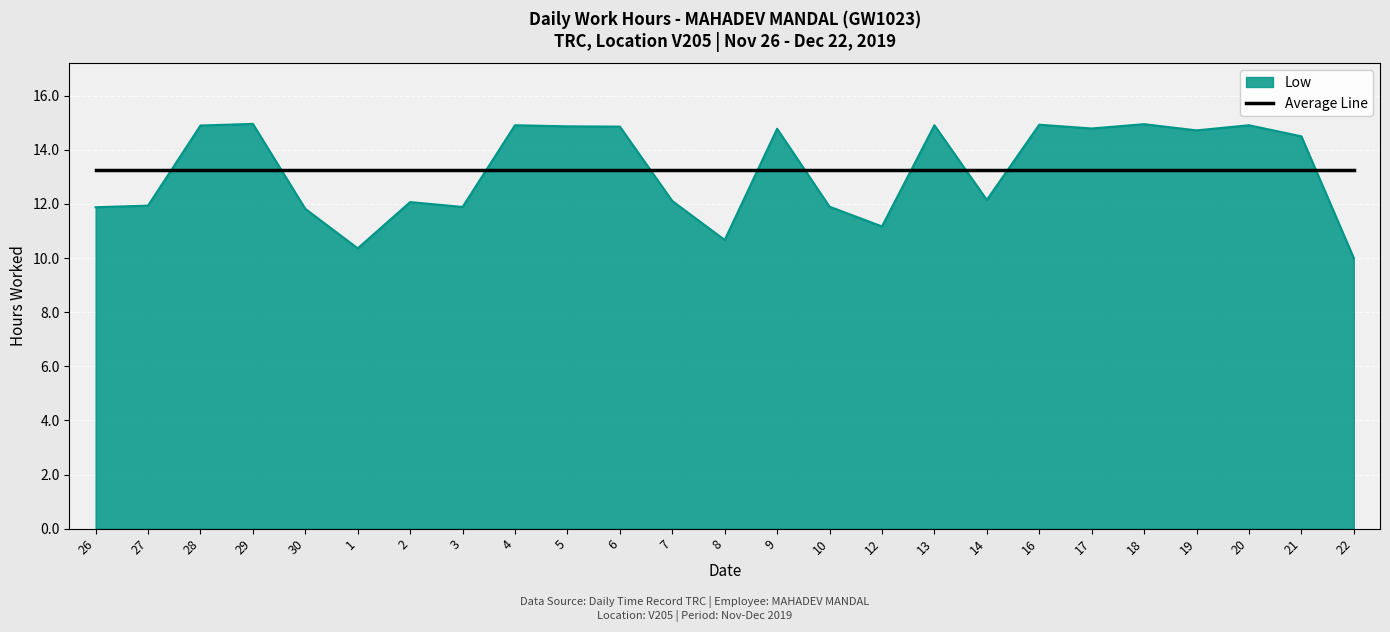

Which label corresponds to the smallest value in the chart?

22